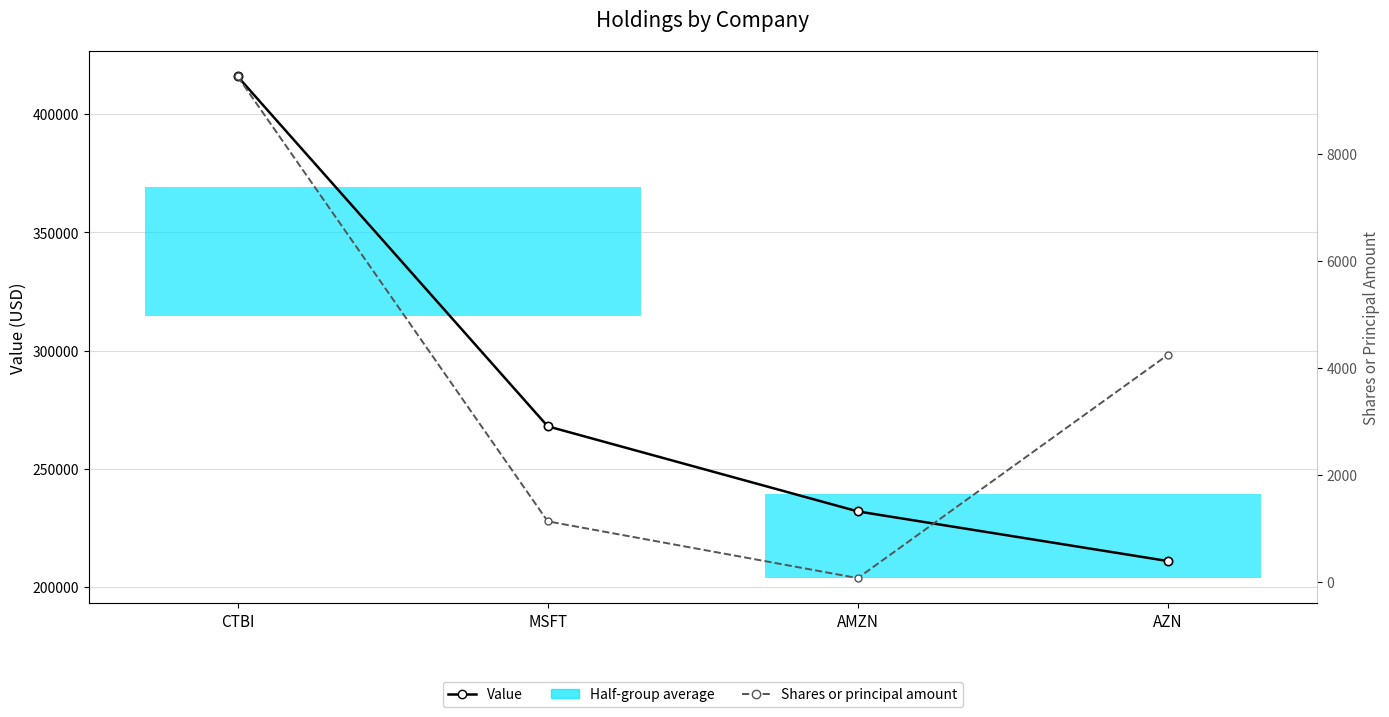

Rank the series at MSFT from highest to lowest value.

Value, Shares or principal amount